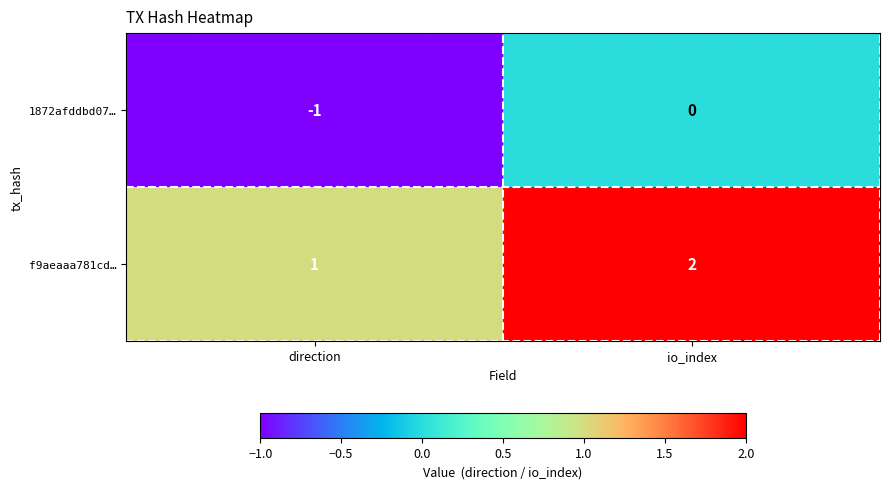

What is the sum of the f9aeaaa781cd… values at direction and io_index?

3